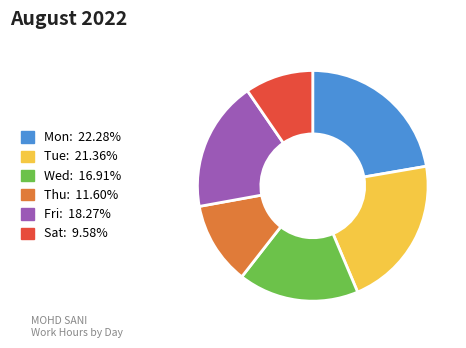

Is it true that Wed is 1% of the pie?

False